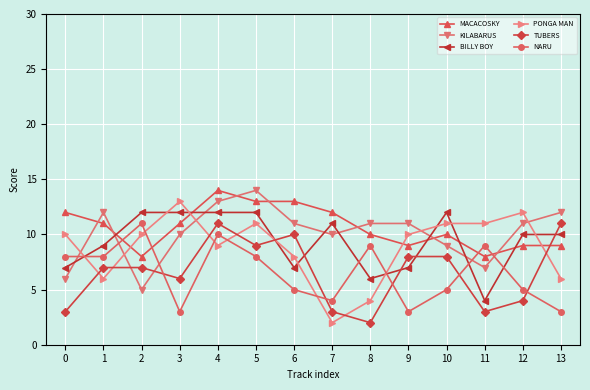

Which series ends up on top after the final intersection of NARU and KILABARUS?

KILABARUS